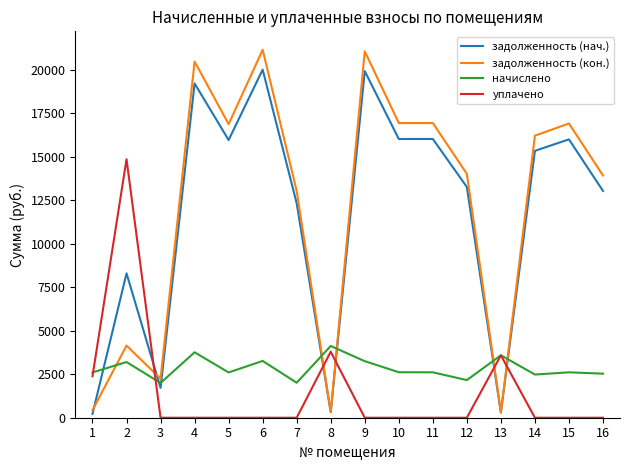

After their last crossing, which series has the higher values: начислено or задолженность (нач.)?

задолженность (нач.)